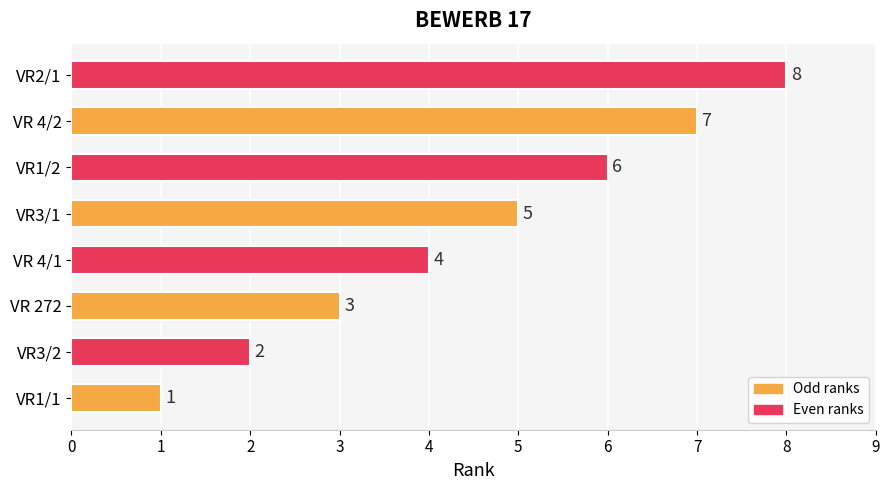

What is the sum of all values?

36